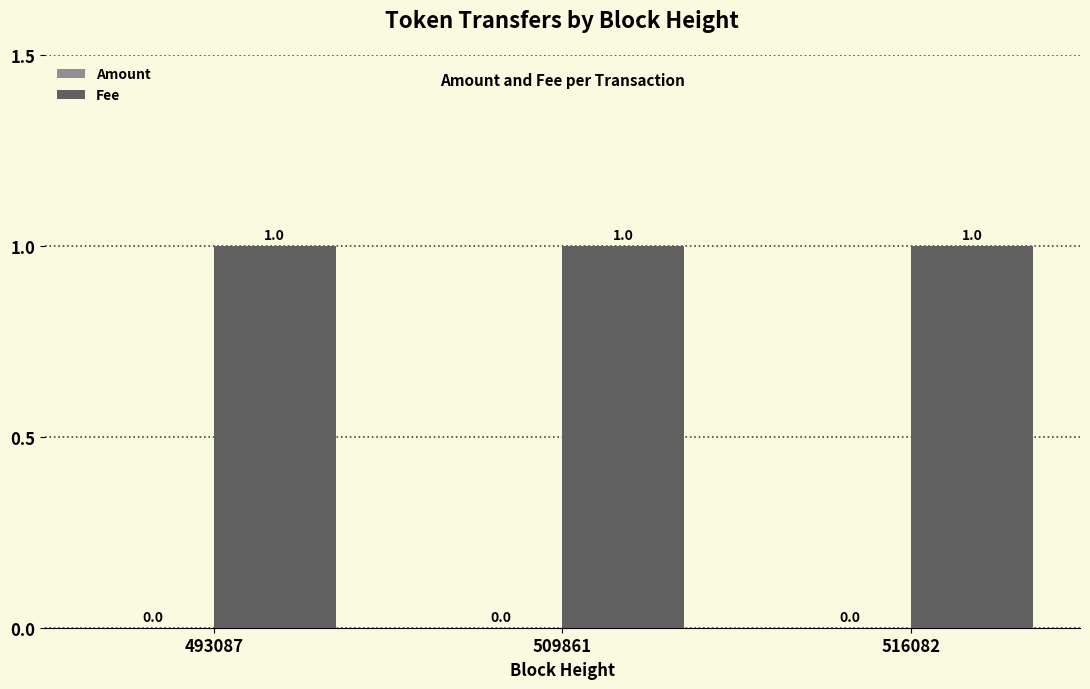

Between 493087 and 509861, which is larger?

493087